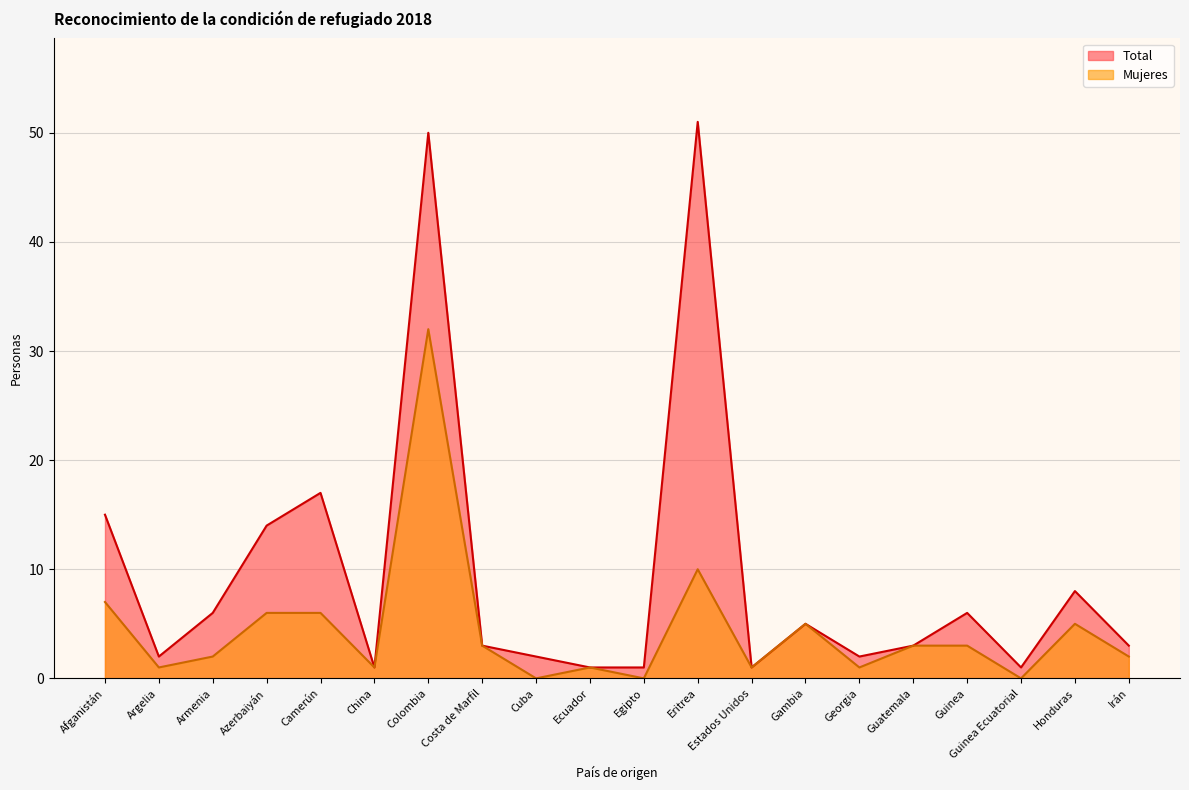

True or false: Total has more than 1 points higher than both neighbors.

True